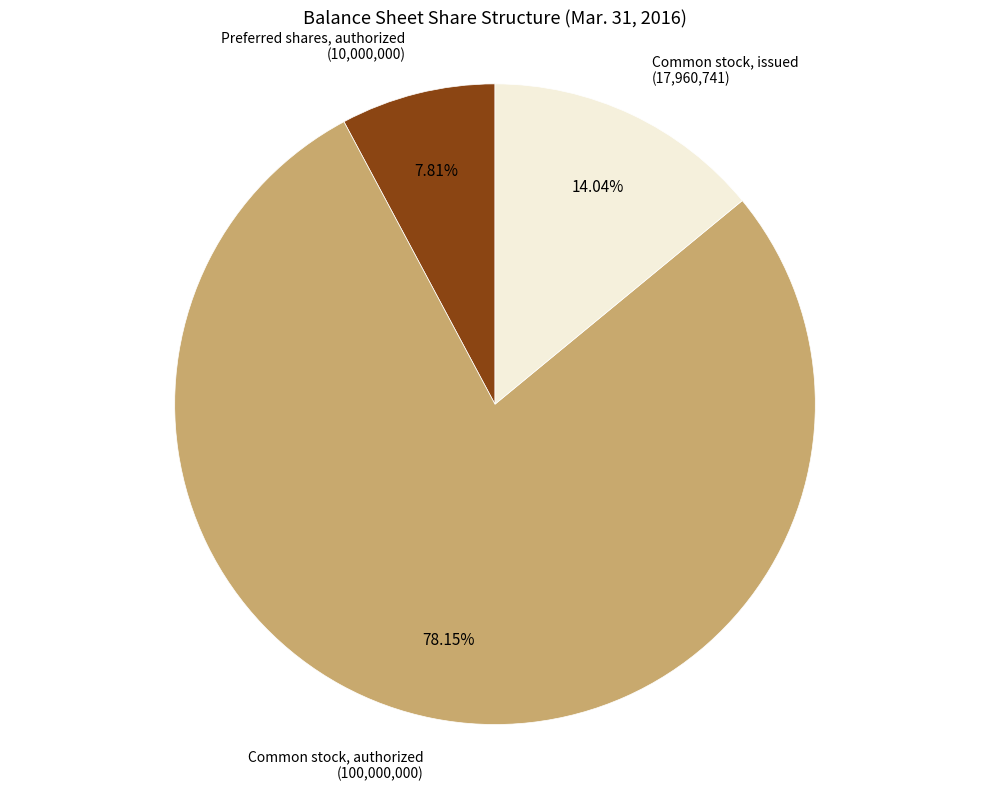

How many slices are in this pie chart?

3